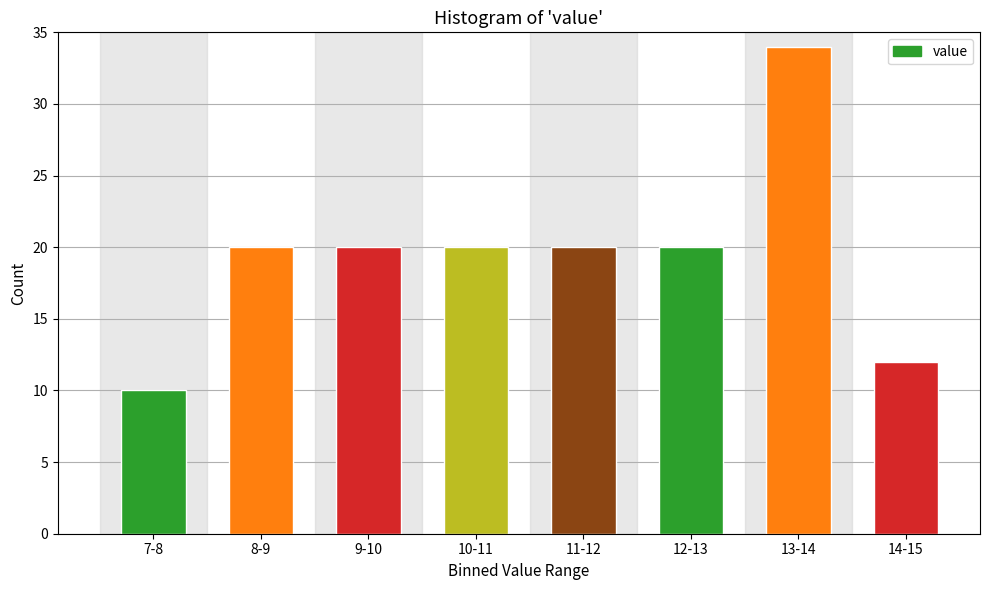

Reading left to right, list all the values displayed in this chart.

10	20	20	20	20	20	34	12